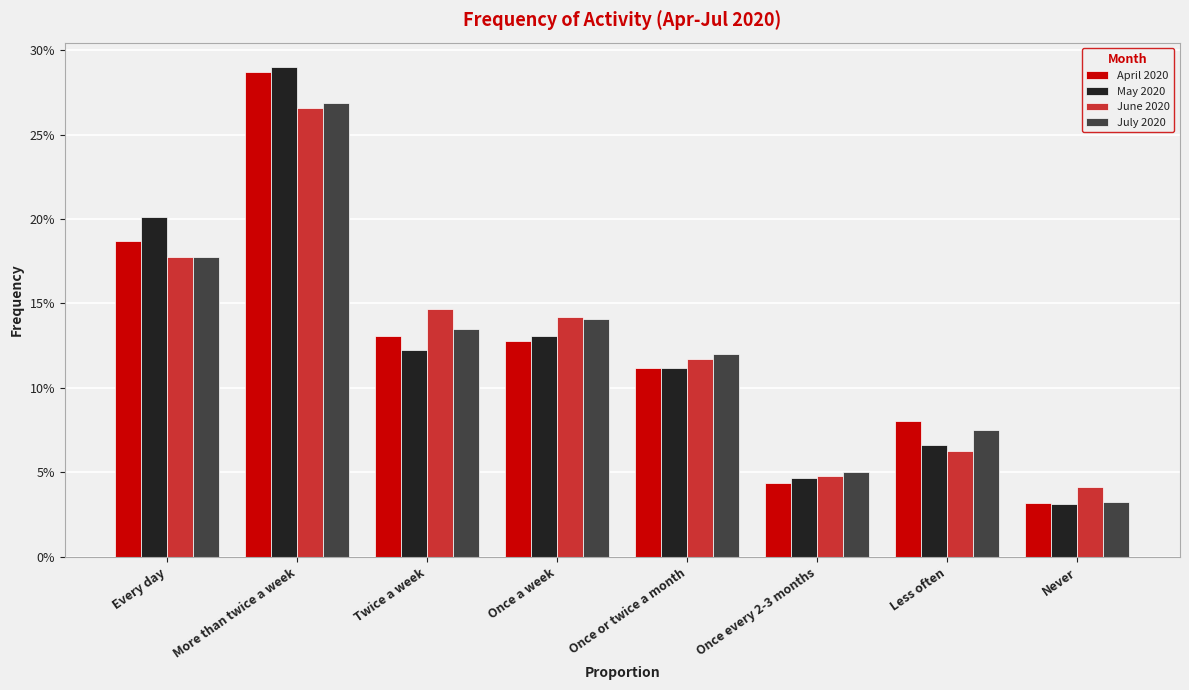

What position from the right is Once every 2-3 months?

3